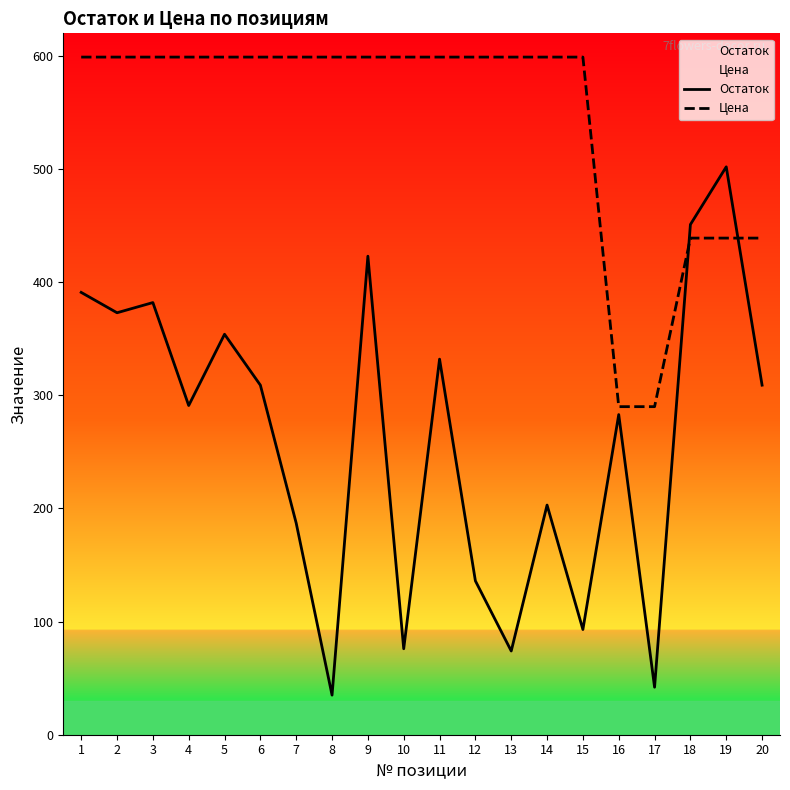

Reading right to left, extract all data points from this chart.

Остаток: 309	502	451	42	283	93	203	74	136	332	76	423	35	187	309	354	291	382	373	391
Цена: 439	439	439	290	290	599	599	599	599	599	599	599	599	599	599	599	599	599	599	599